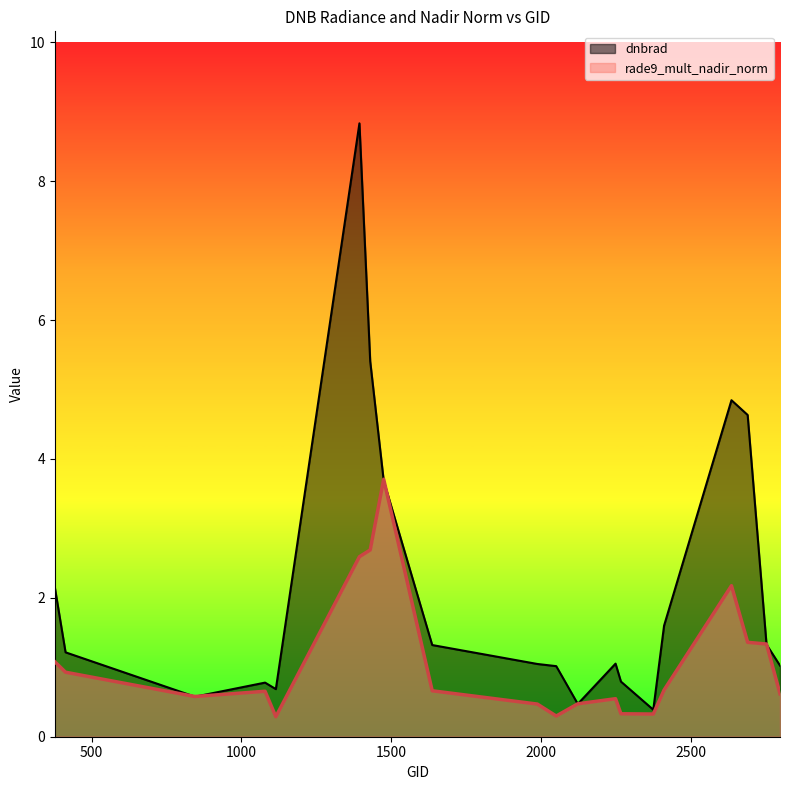

At which label does dnbrad reach its peak?

1394